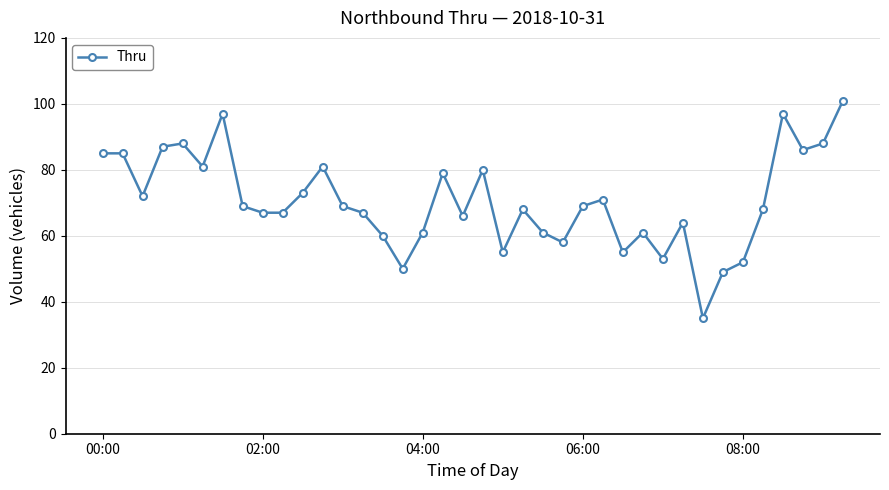

Is this an area chart (filled region under the line)?

No